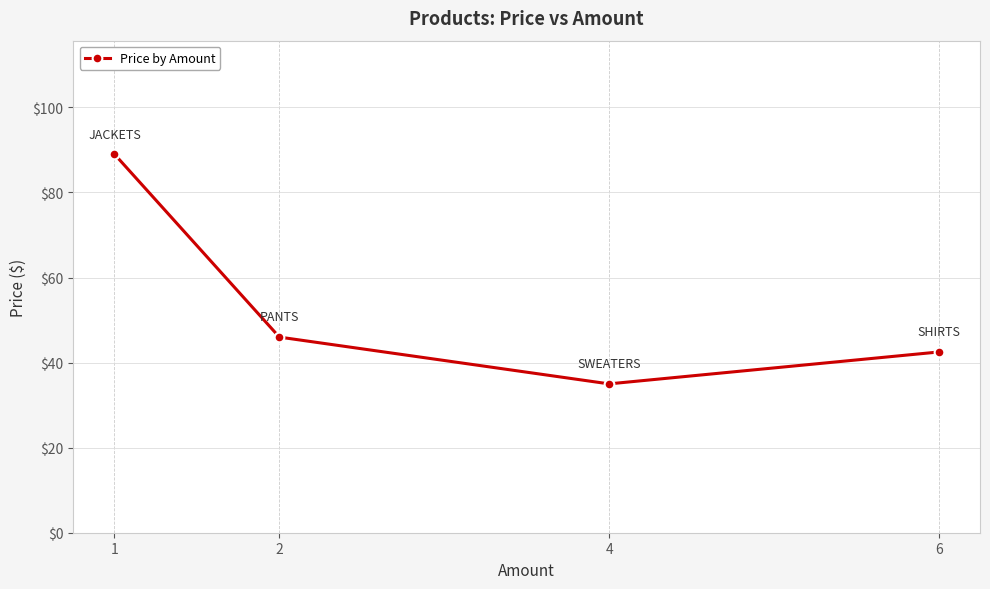

What is the minimum value shown in the chart?

35.0